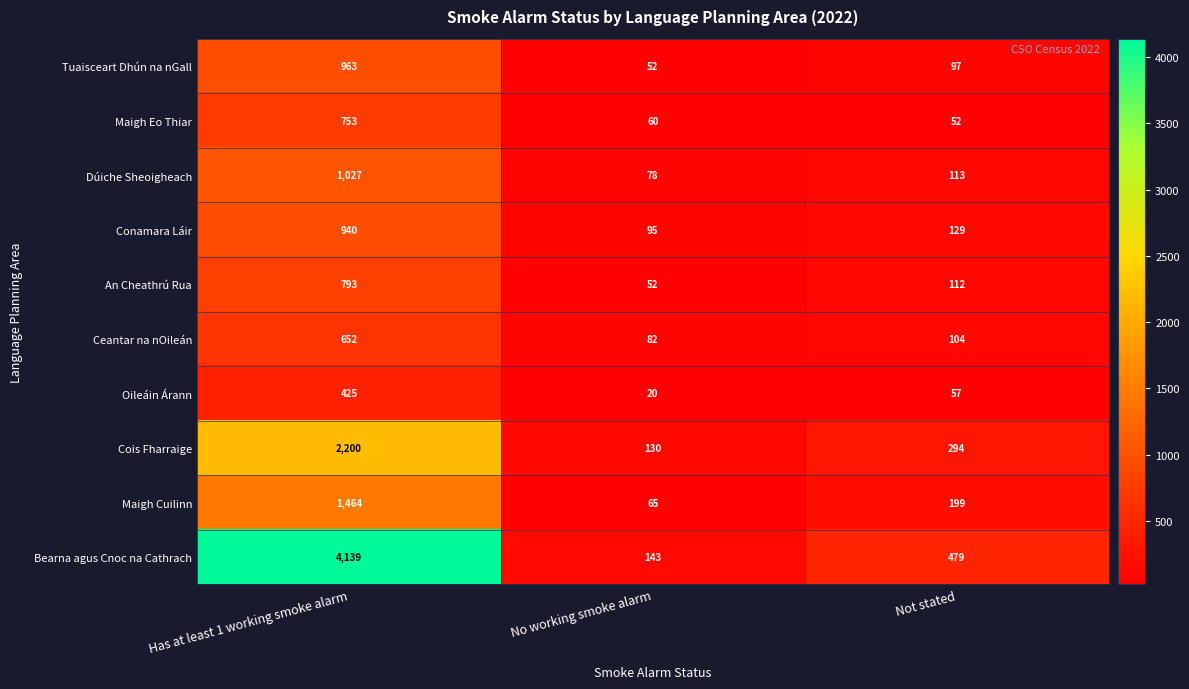

What is the difference between the maximum and minimum values in the Maigh Cuilinn series?

1399